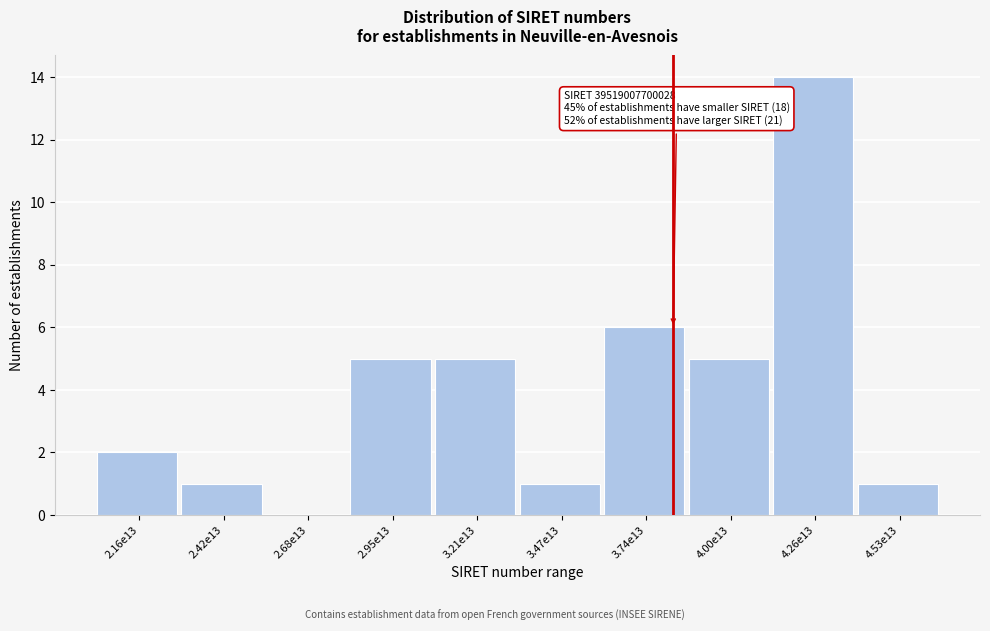

Reading left to right, list all the values displayed in this chart.

2.16e13=2	2.42e13=1	2.68e13=0	2.95e13=5	3.21e13=5	3.47e13=1	3.74e13=6	4.00e13=5	4.26e13=14	4.53e13=1